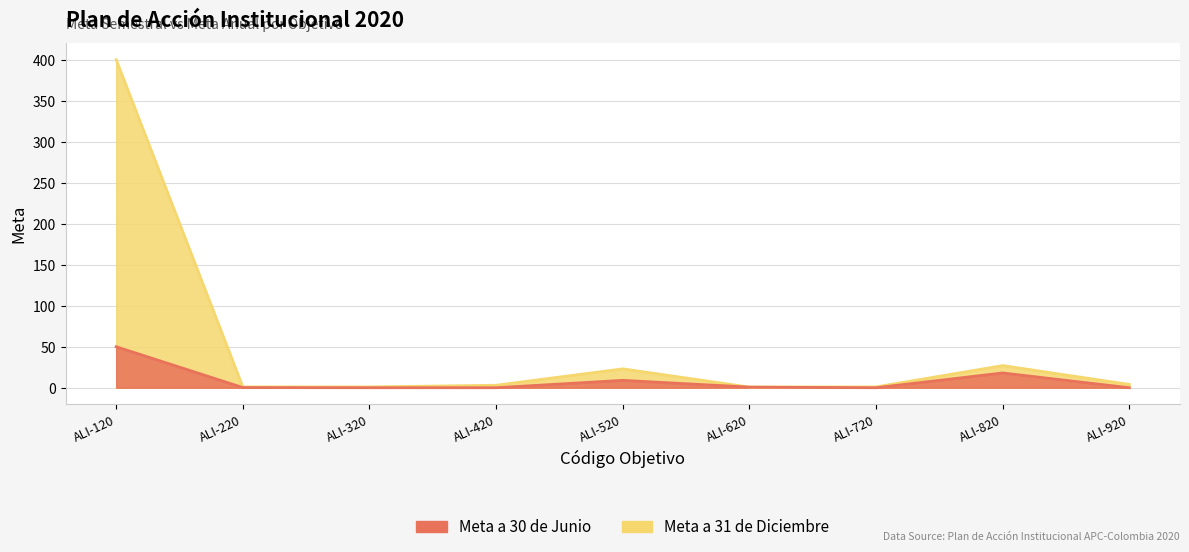

How many positive values does the Meta a 30 de Junio series have?

5